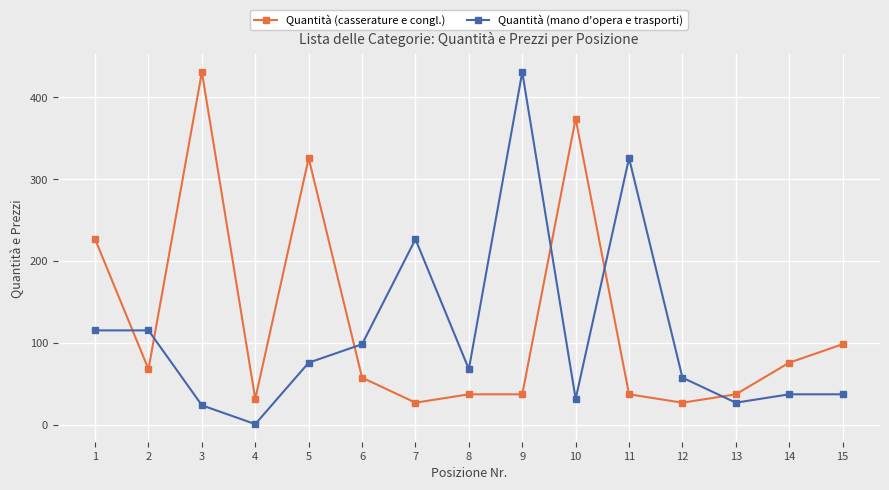

What is the difference between the second highest and minimum values in the Quantità (casserature e congl.) series?

347.0